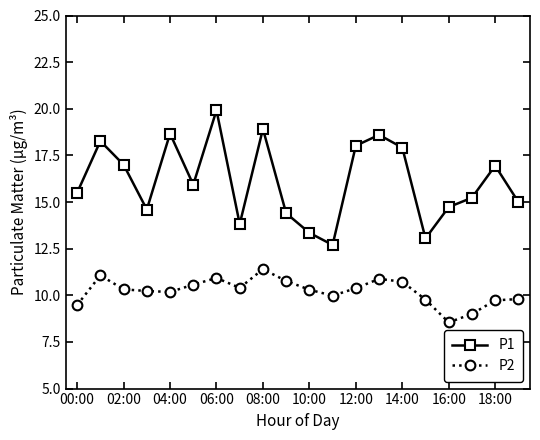

What is the value of the P2 point at the 13th from the left?

10.4